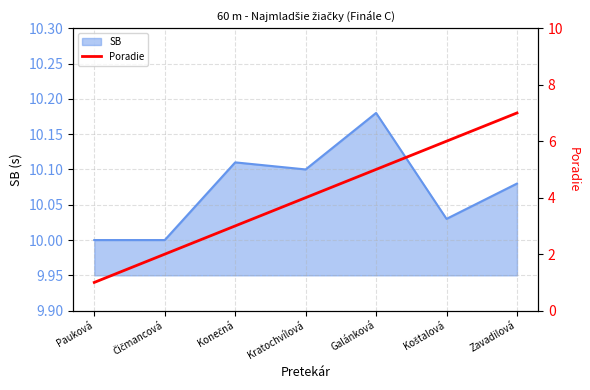

What is the label of the 1st point from the right?

Zavadilová